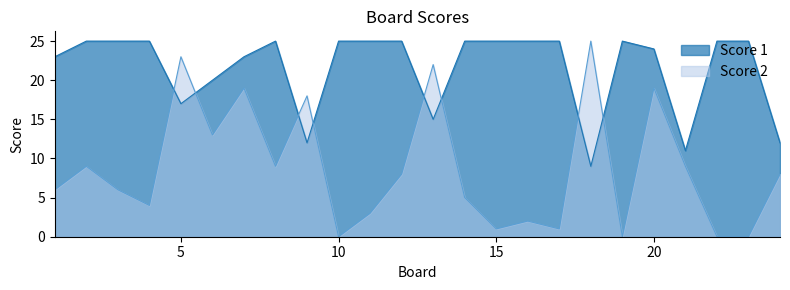

How many interior local valleys does the Score 1 series have?

5